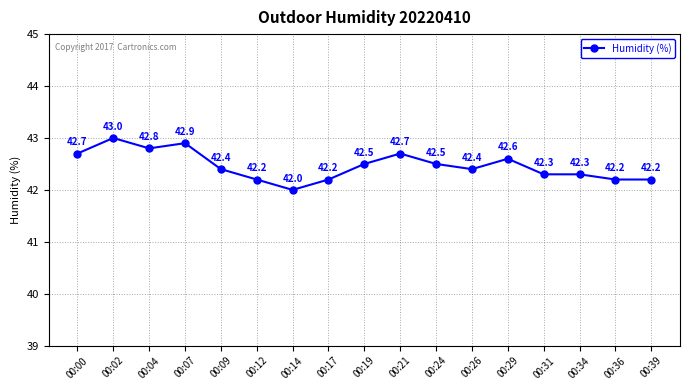

What is the difference between the maximum and minimum values?

1.0